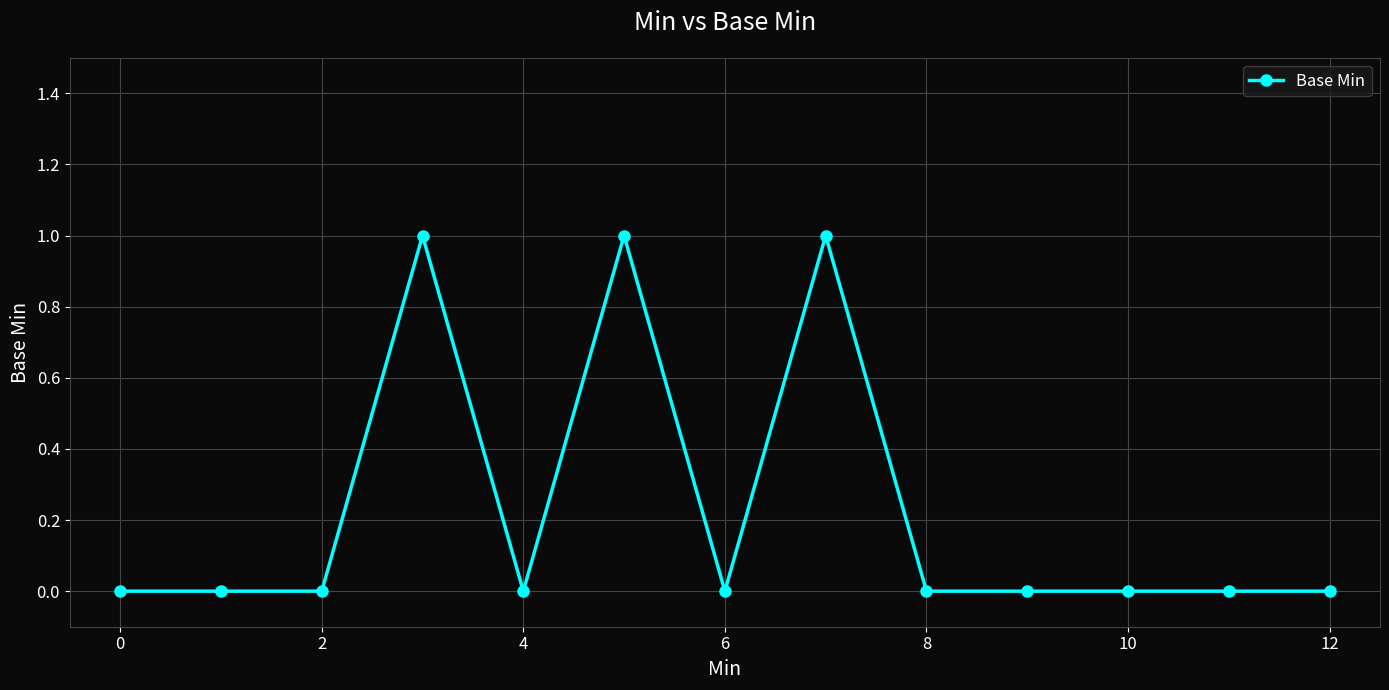

What is the sum of all values?

3